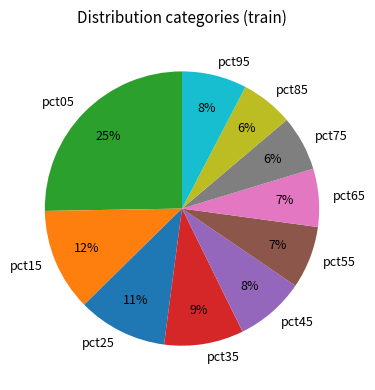

Is it true that pct45 is 1% of the pie?

False